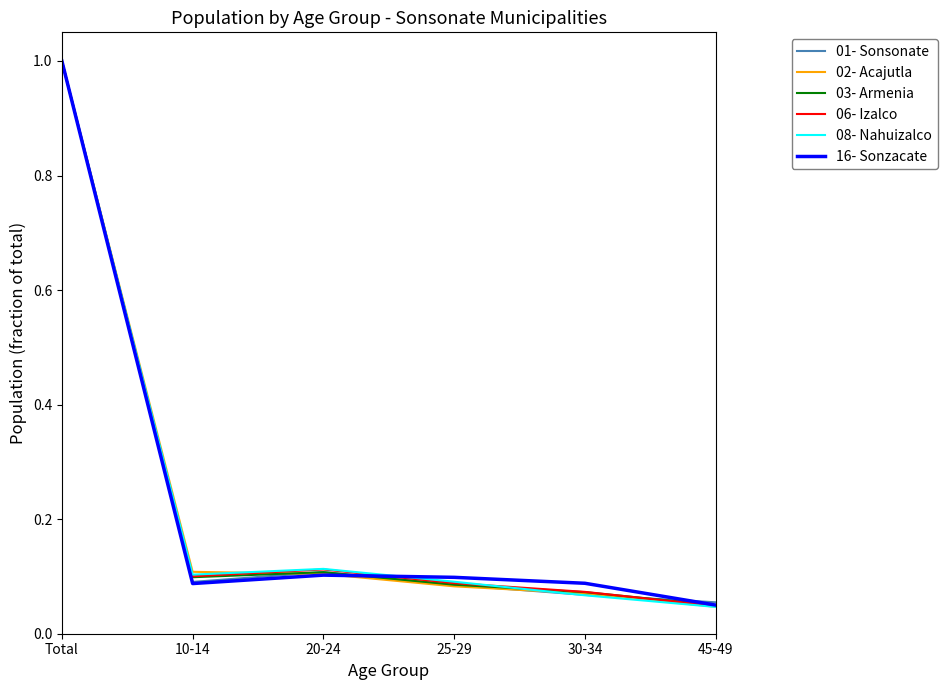

At how many categories does at least one series exceed 0?

6